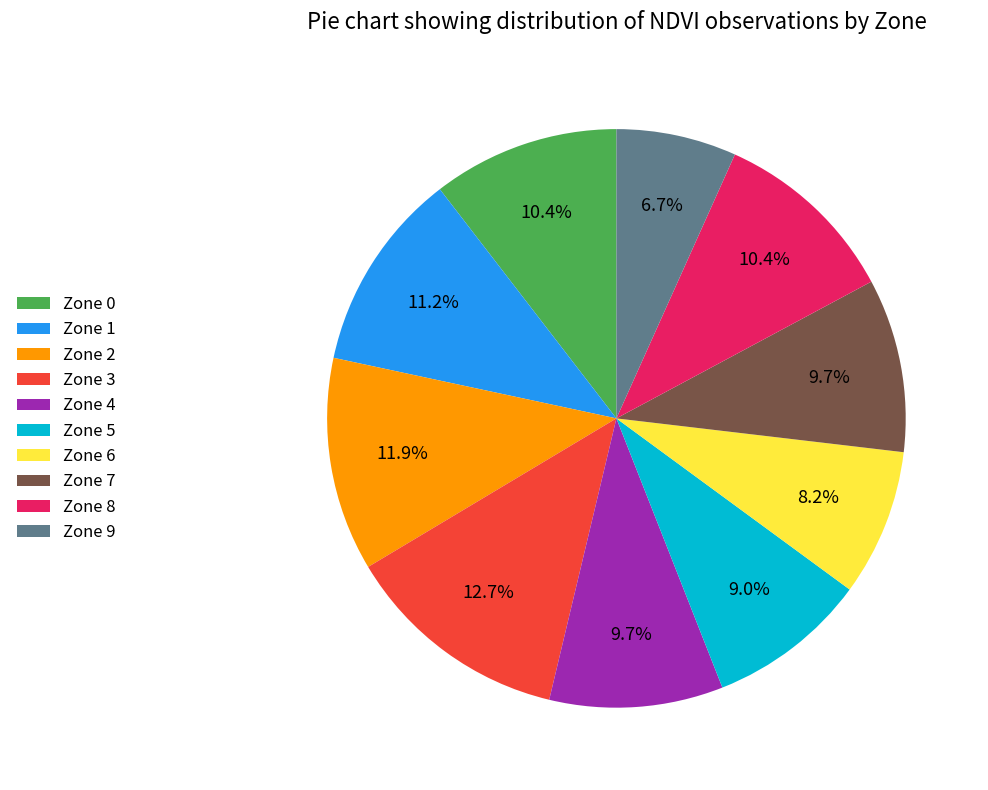

What is the total percentage of Zone 0 and Zone 5?

19.4%